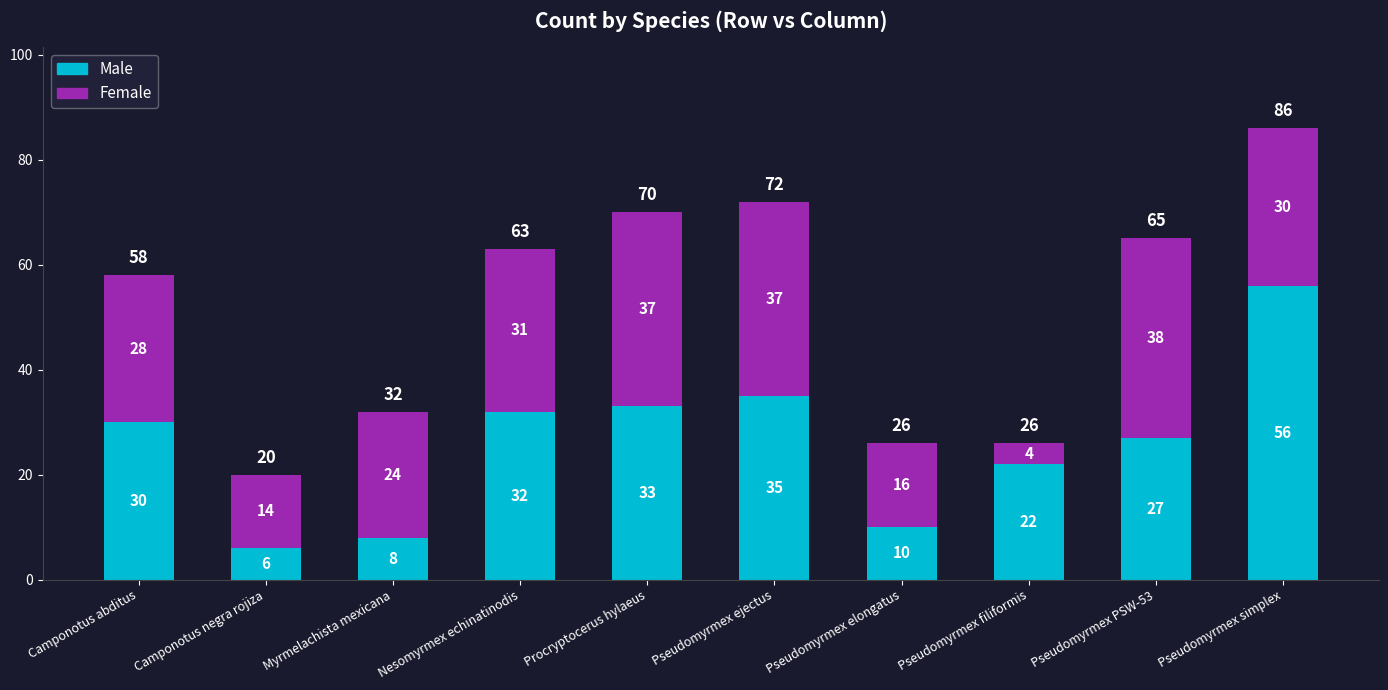

At which category is the sum across all series the highest?

Pseudomyrmex simplex